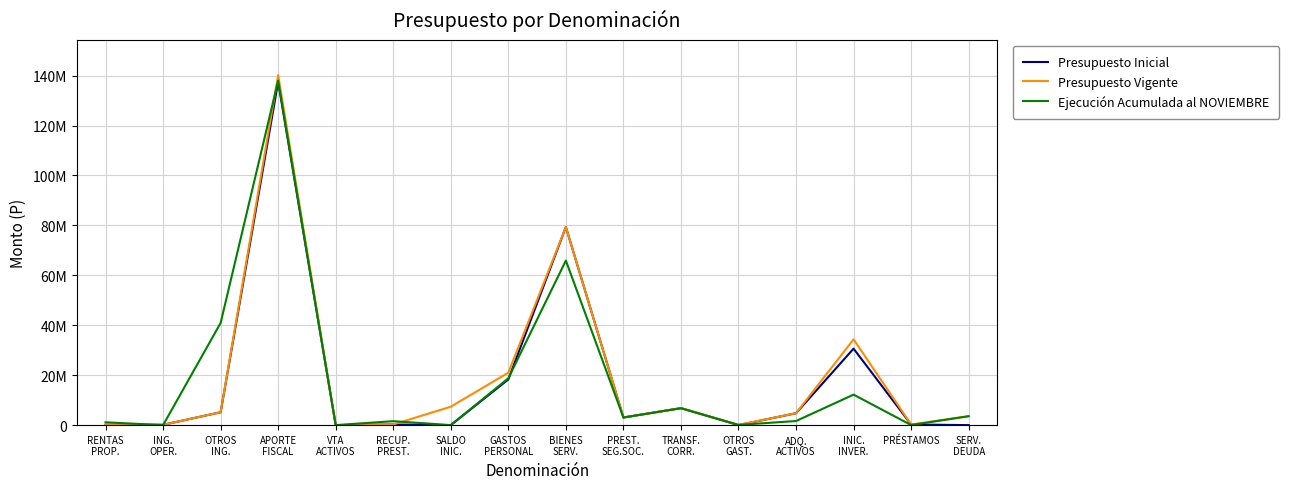

Which has a higher value, PRÉSTAMOS or OTROS
GAST.?

PRÉSTAMOS